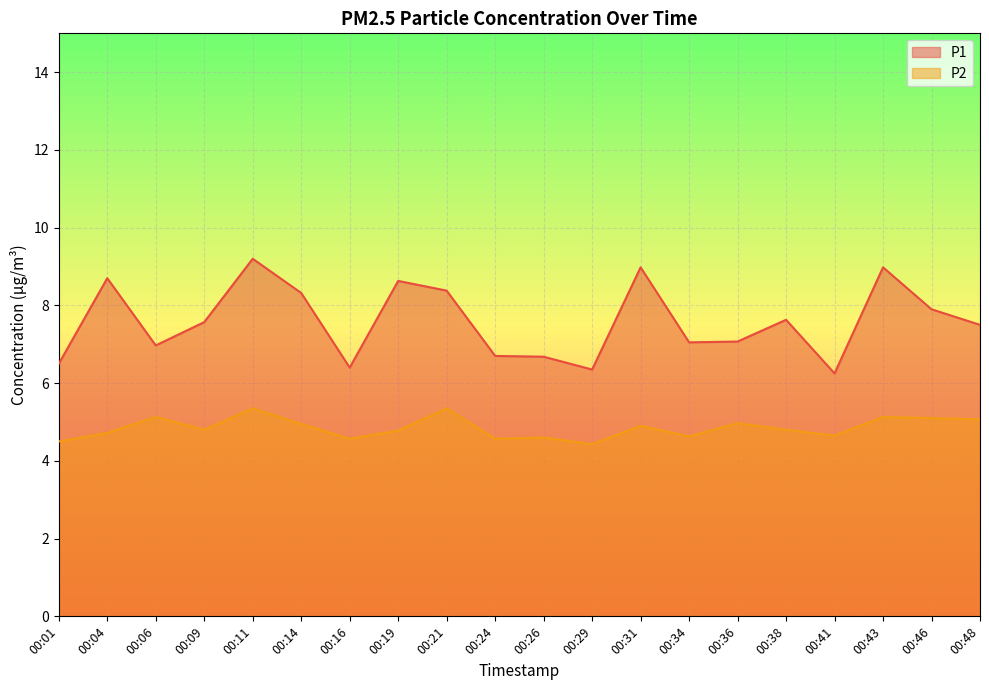

Is it true that P1 equals 7.6 at 00:09?

True